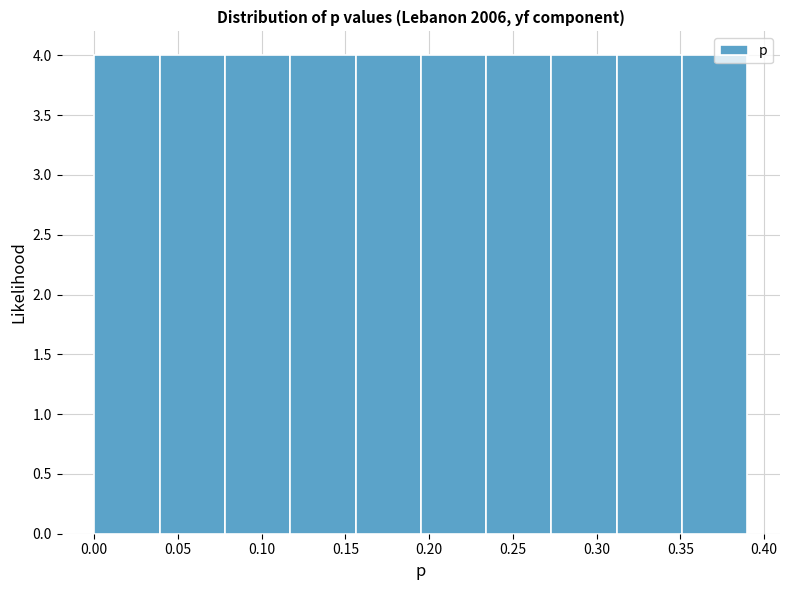

Reading left to right, transcribe this chart: for each bar, give the range it covers on the x-axis and its height. Neither the bar edges nor the heights are printed on the chart, so give them approximately, as read against the axes.

0.000 to 0.039: 4
0.039 to 0.078: 4
0.078 to 0.117: 4
0.117 to 0.156: 4
0.156 to 0.195: 4
0.195 to 0.234: 4
0.234 to 0.273: 4
0.273 to 0.312: 4
0.312 to 0.351: 4
0.351 to 0.390: 4